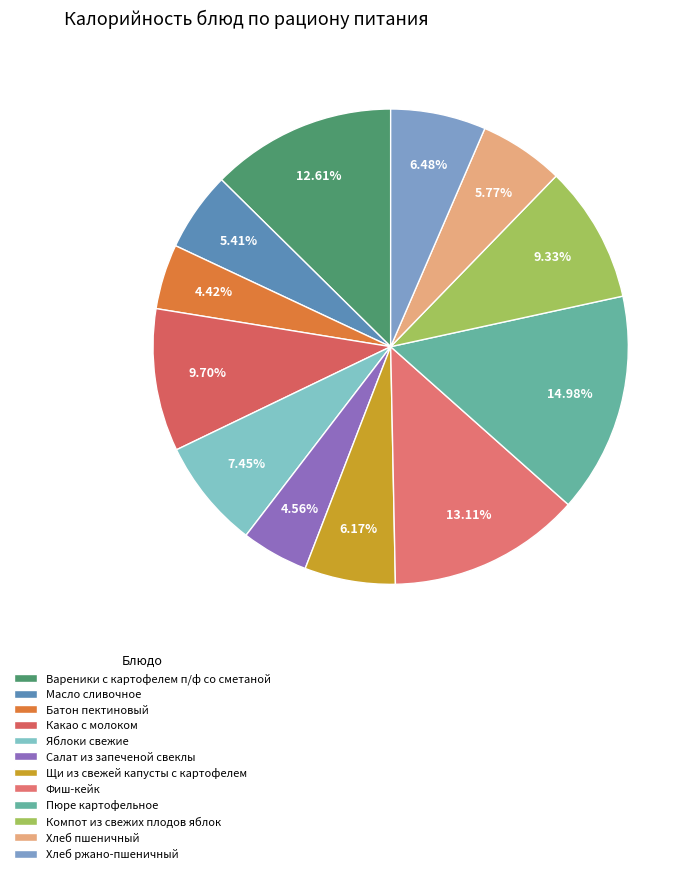

Rank the categories by value from lowest to highest.

Батон пектиновый, Салат из запеченой свеклы, Масло сливочное, Хлеб пшеничный, Щи из свежей капусты с картофелем, Хлеб ржано-пшеничный, Яблоки свежие, Компот из свежих плодов яблок, Какао с молоком, Вареники с картофелем п/ф со сметаной, Фиш-кейк, Пюре картофельное